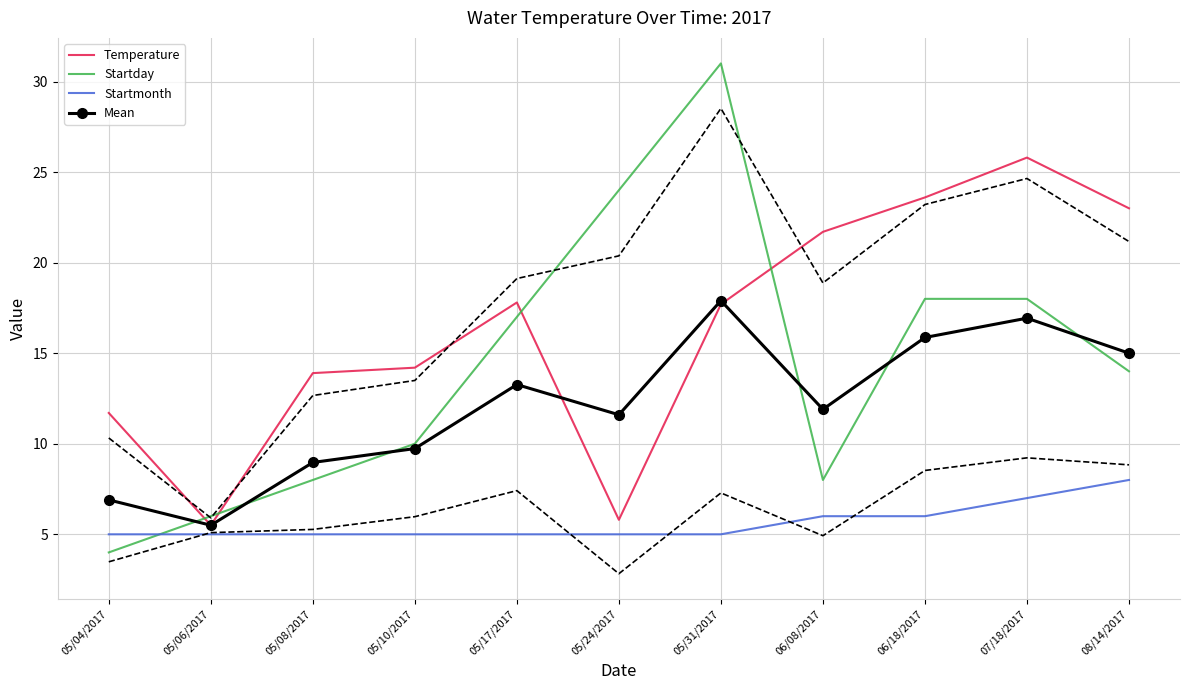

The Mean series shows 11.9 at 06/08/2017. True or false?

True